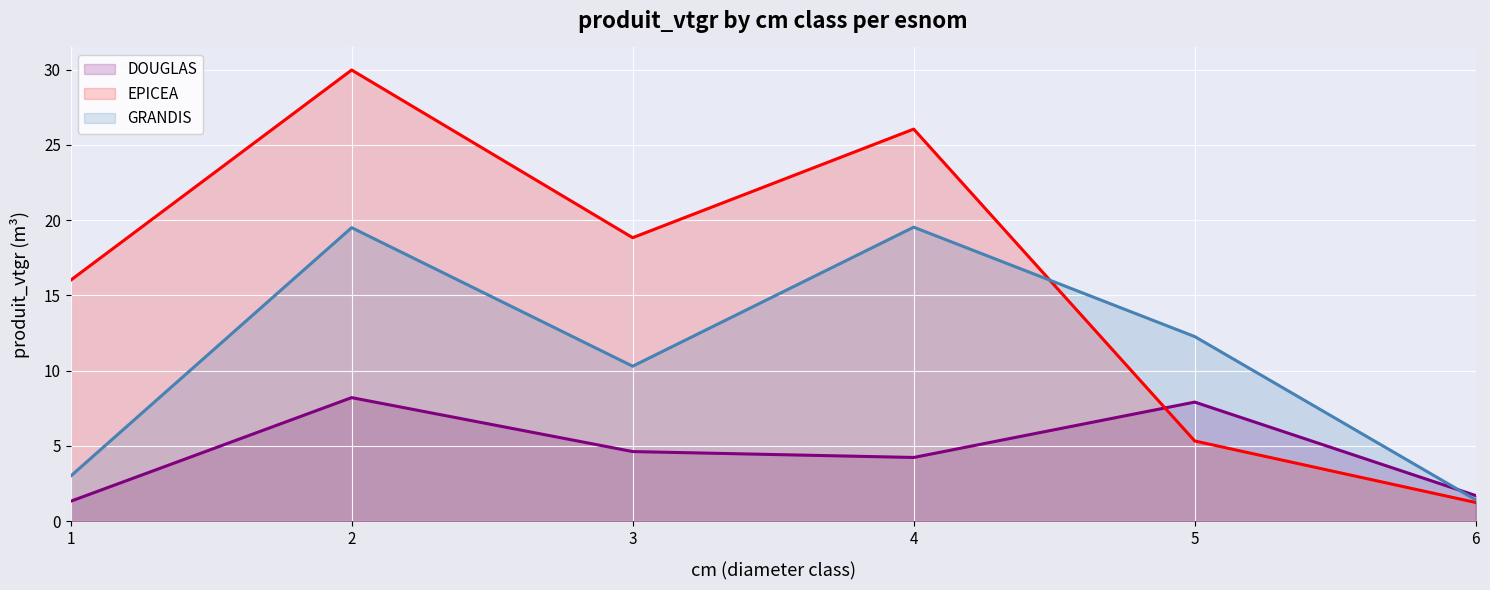

After their last crossing, which series has the higher values: DOUGLAS or GRANDIS?

DOUGLAS